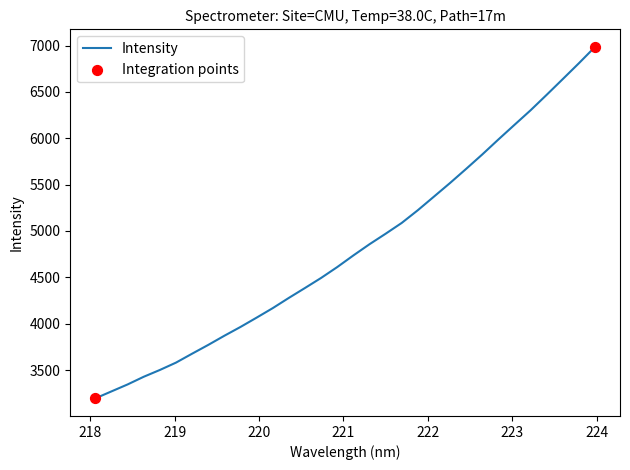

What is the difference between the maximum and minimum values?

3792.1